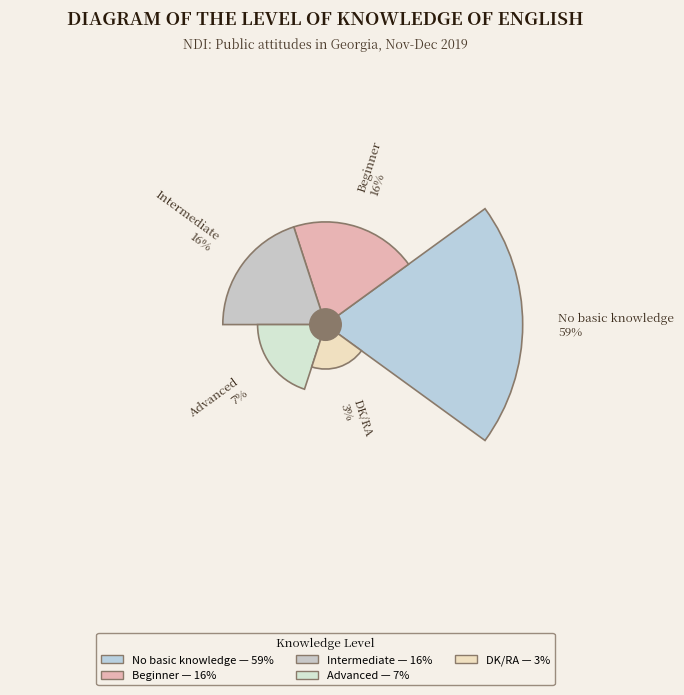

How much of the chart is everything except DK/RA?

97.0%